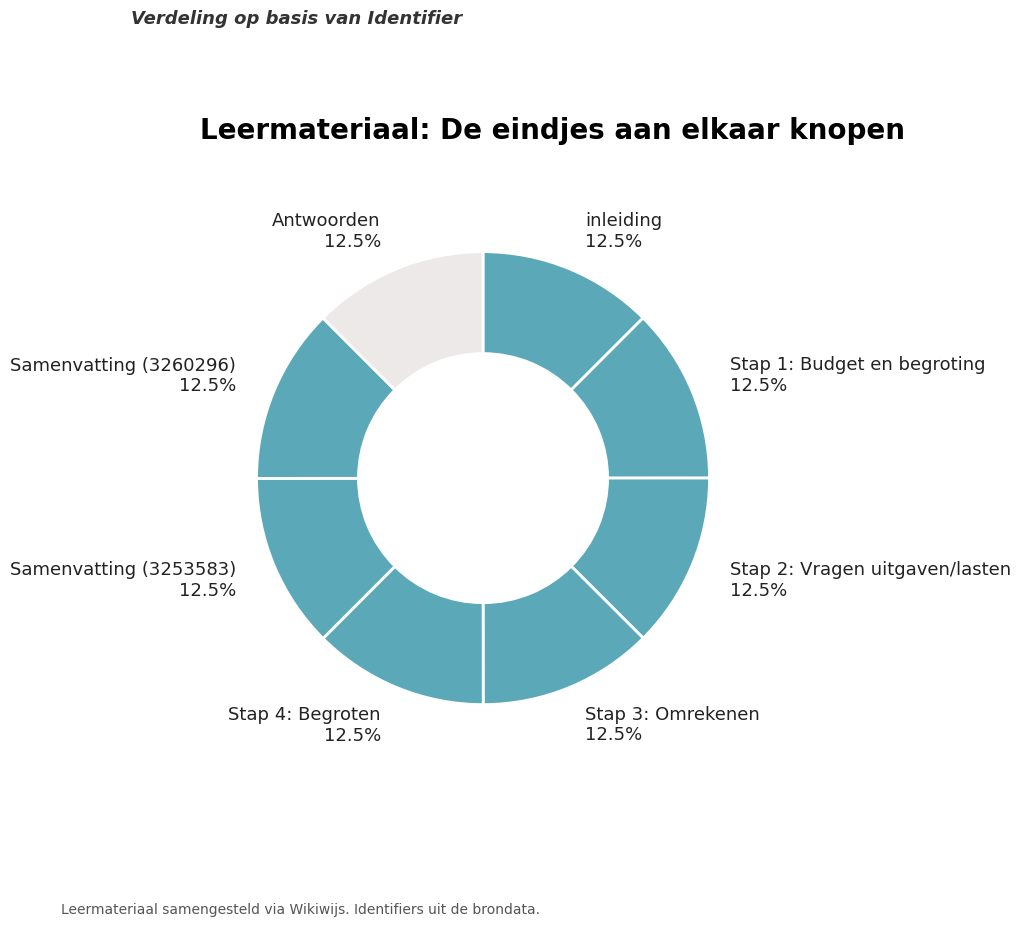

Count the number of slices in the pie.

8